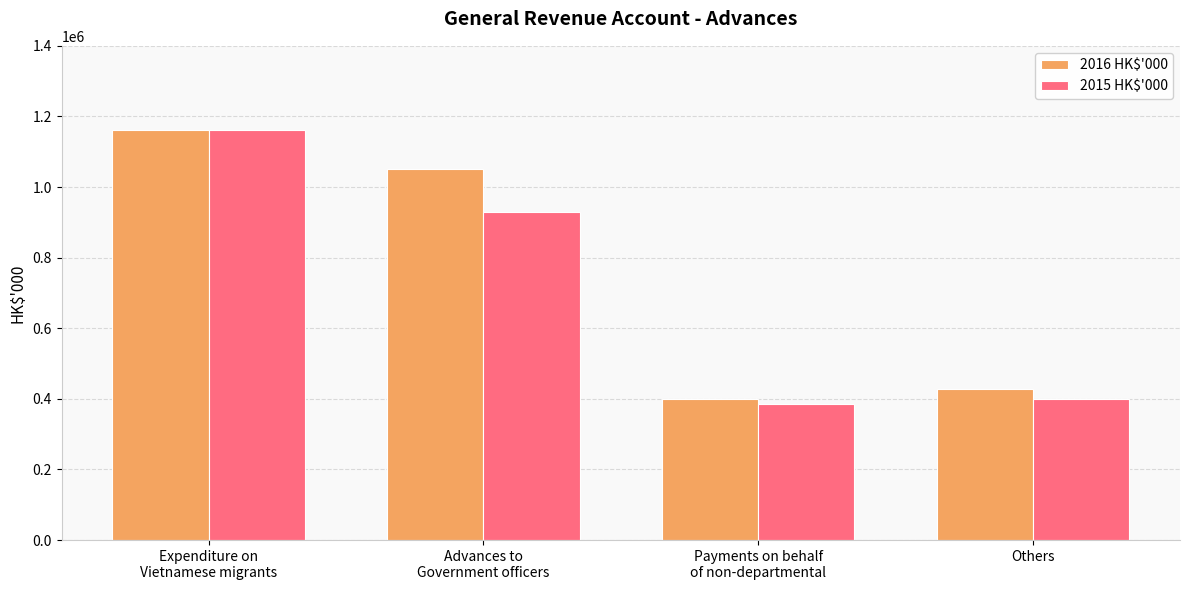

The 2016 HK$'000 series shows 1050923 at Advances to
Government officers. True or false?

True